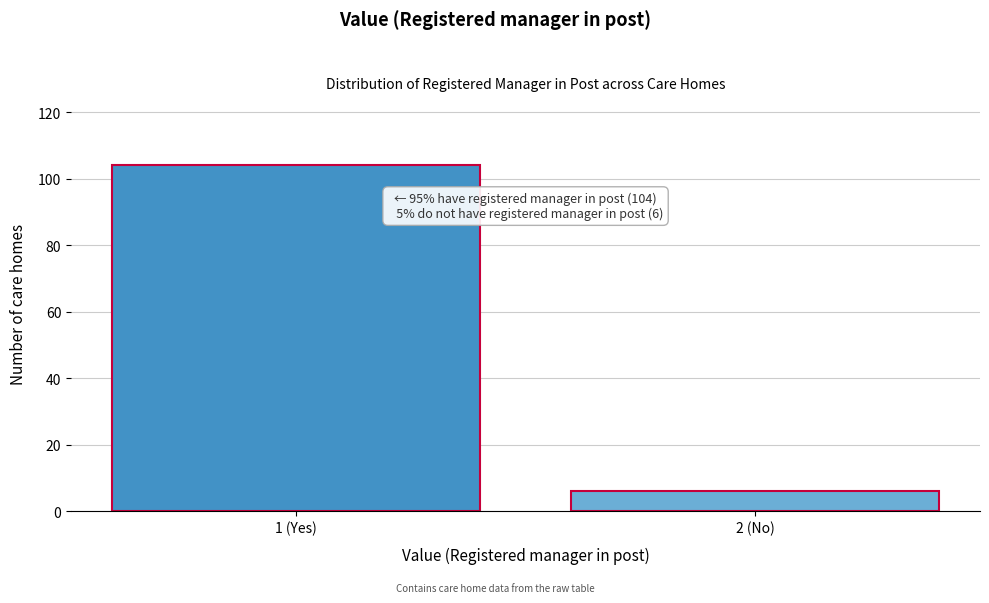

Reading left to right, extract all data points from this chart.

1 (Yes)=104	2 (No)=6